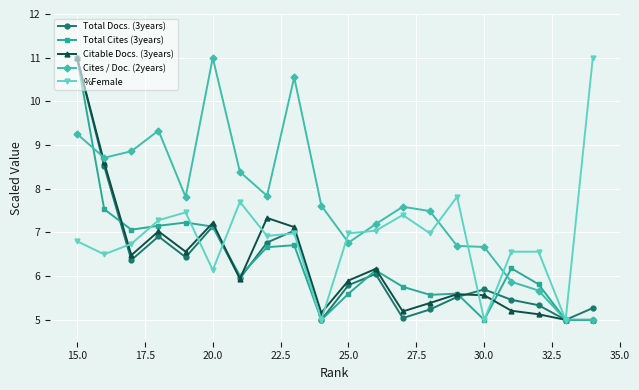

What is the spread (max minus min) of values at 25.0?

1.4